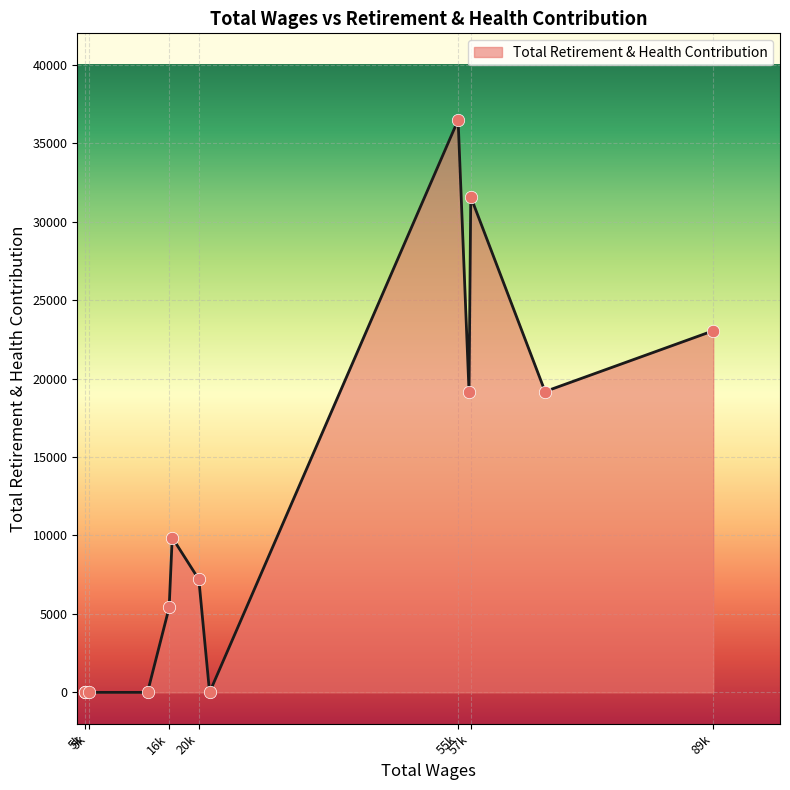

Which has a higher value, 5817.0 or 22082.0?

5817.0